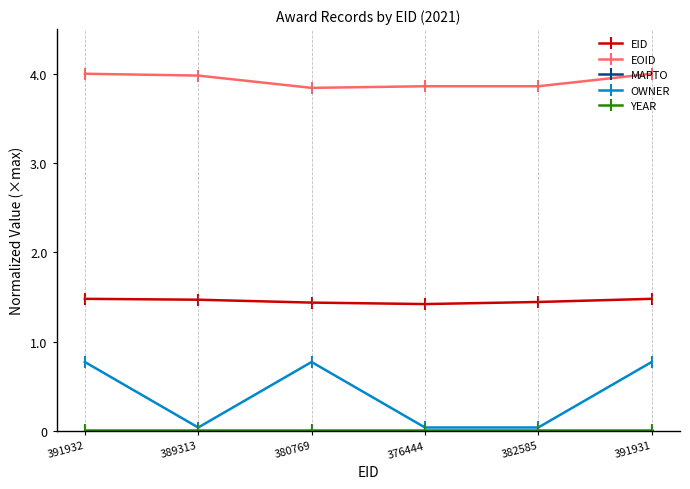

The value of EOID at 382585 is 3.9. True or false?

True